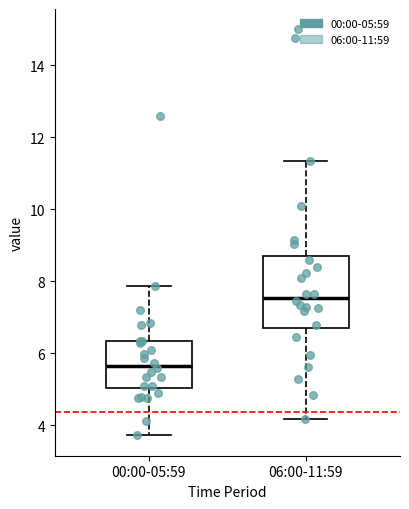

Reading left to right, read every box against the y-axis: the position of its median line, the range the box covers, and the ends of its whiskers. The values are not printed on the chart, so give them approximately, as read against the axis.

00:00-05:59: median 5.6, box 5.0 to 6.4, whiskers 3.8 to 7.8
06:00-11:59: median 7.6, box 6.6 to 8.6, whiskers 4.2 to 11.4